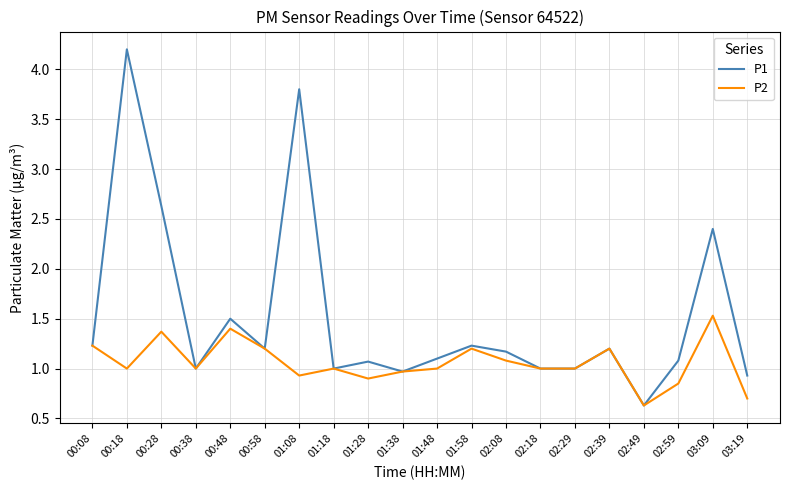

What is the spread (max minus min) of values at 01:08?

2.9